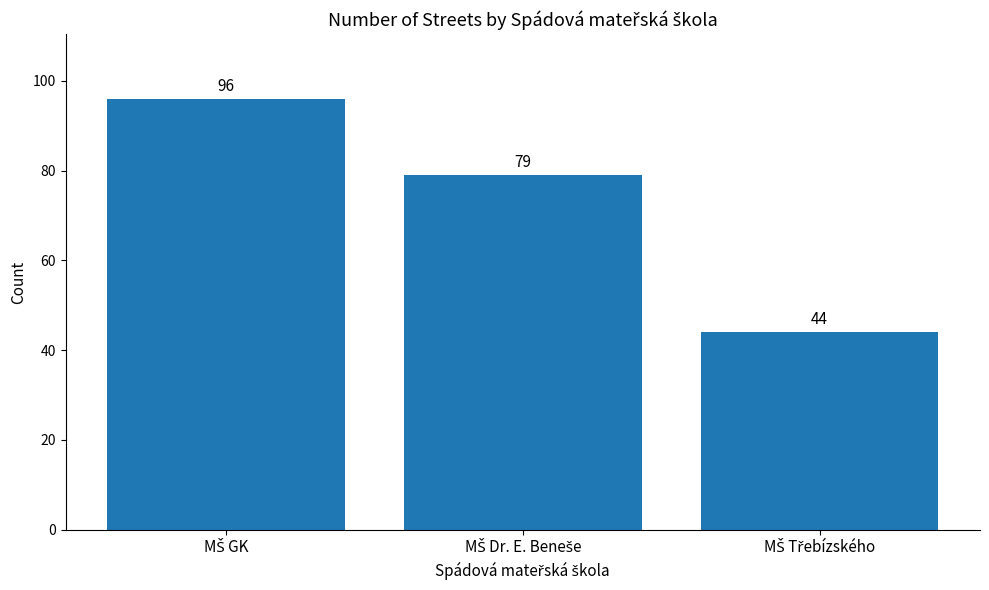

What is the value of the 1st bar from the left?

96